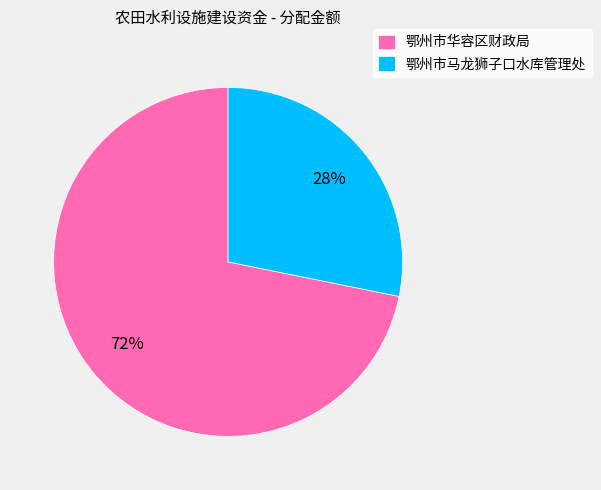

To the nearest percent, what is the average slice percentage?

50%